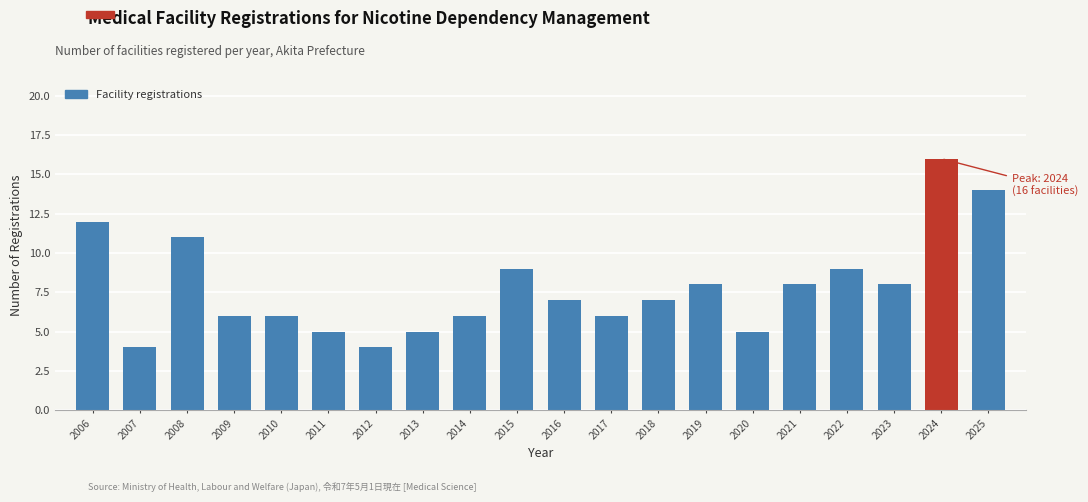

Reading right to left, what are all the values shown in this chart?

14	16	8	9	8	5	8	7	6	7	9	6	5	4	5	6	6	11	4	12